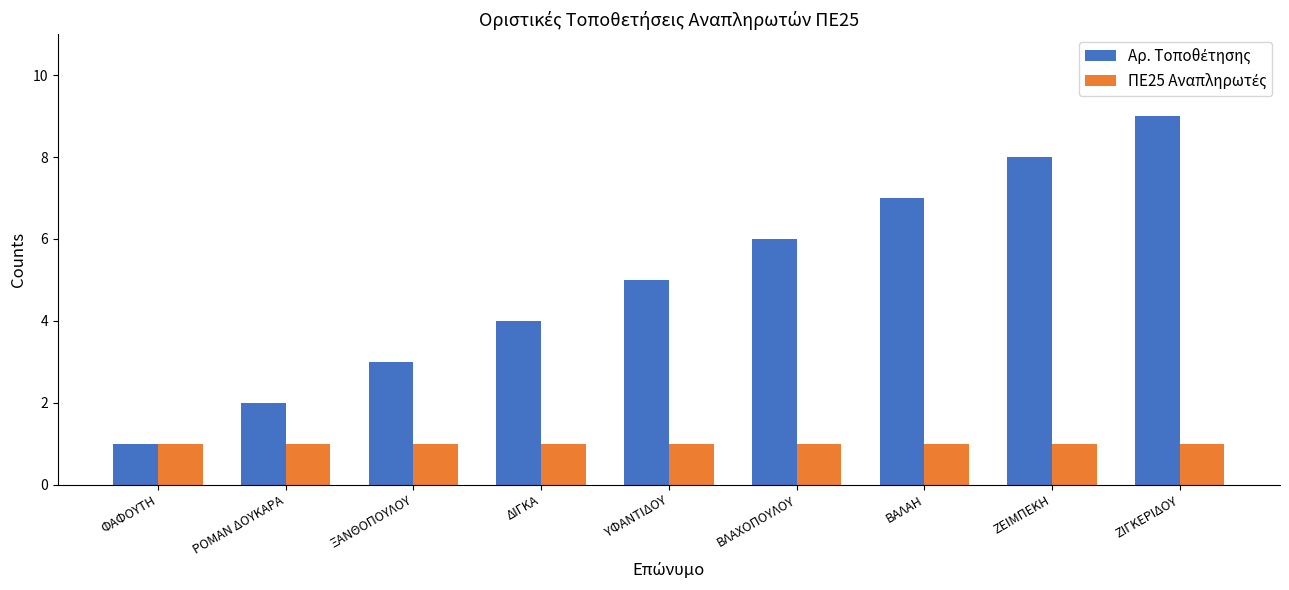

At which category is the sum across all series the highest?

ΖΙΓΚΕΡΙΔΟΥ